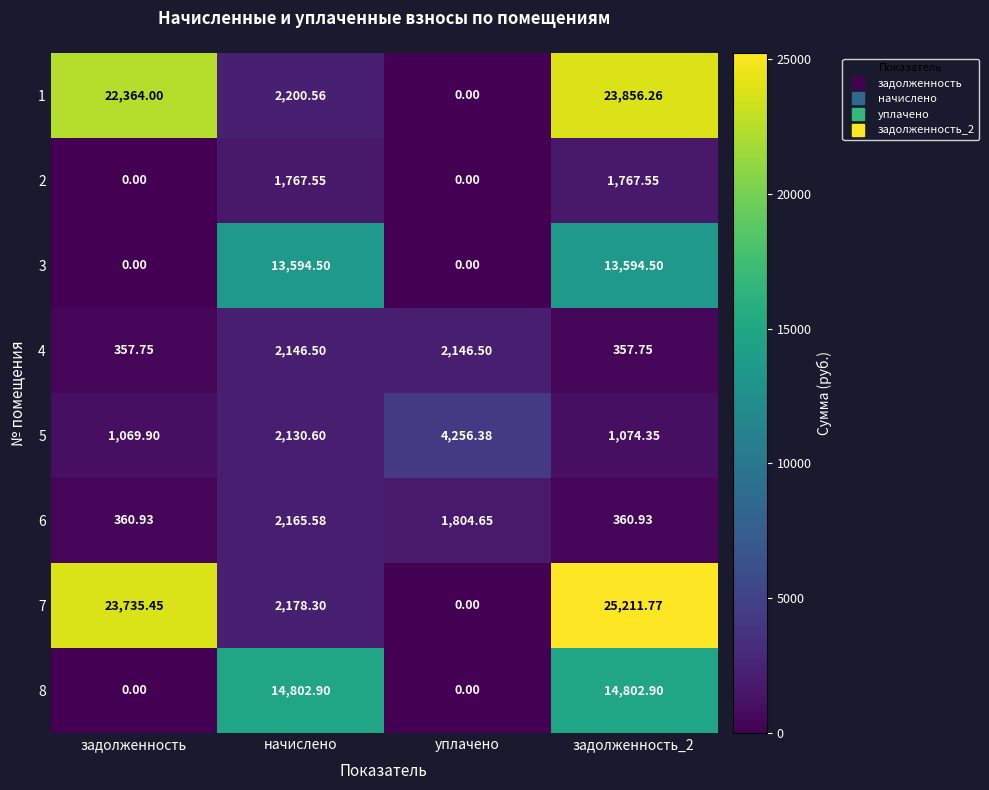

How many values in 3 are above zero?

2